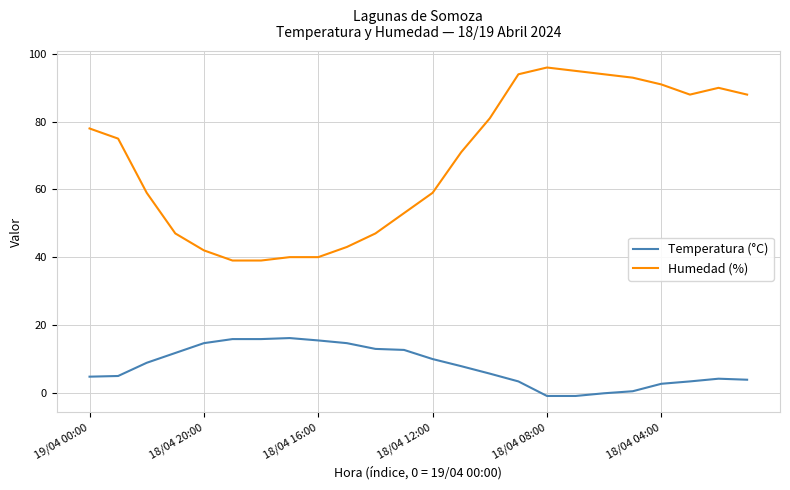

Which series has the widest spread of values?

Humedad (%)